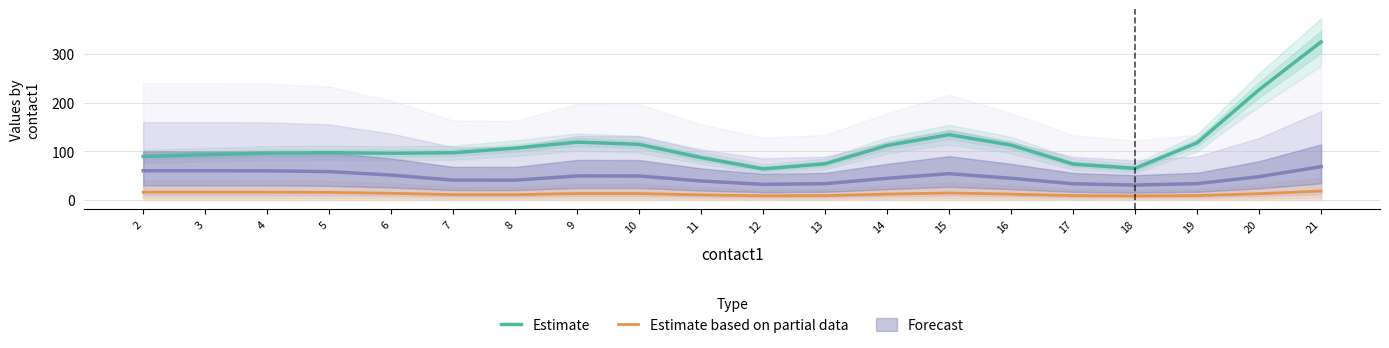

What is the maximum value for Estimate?

325.0